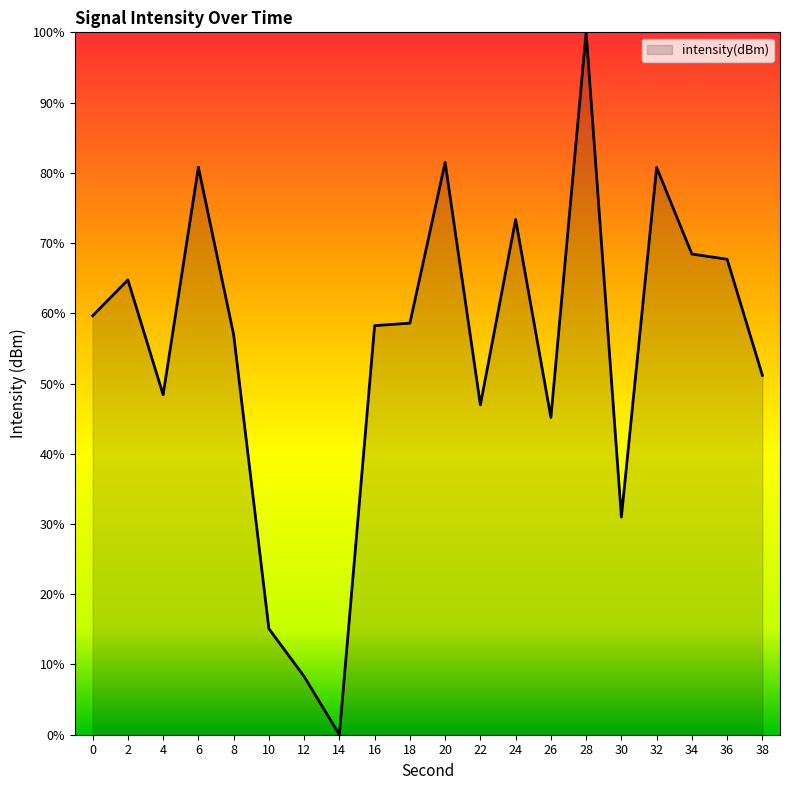

What is the difference between the maximum and minimum values?

100.0